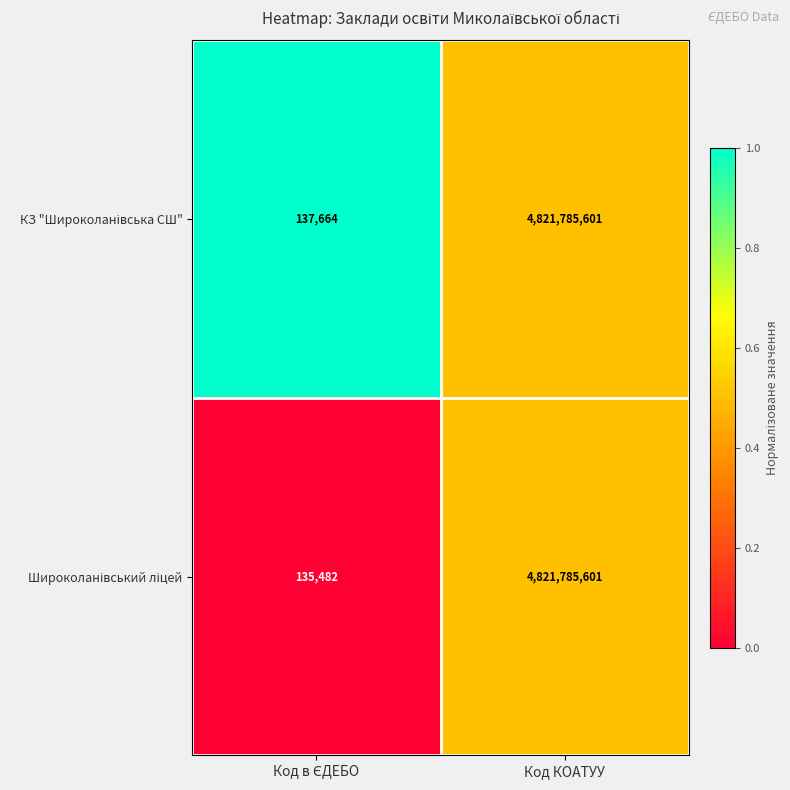

What is the total value across all series at Код КОАТУУ?

9643571202